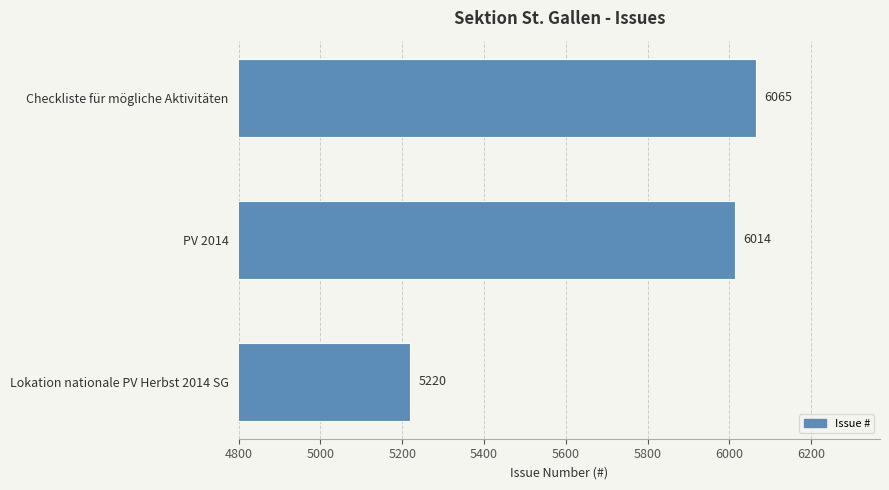

List the labels in order of value, smallest first.

Lokation nationale PV Herbst 2014 SG, PV 2014, Checkliste für mögliche Aktivitäten